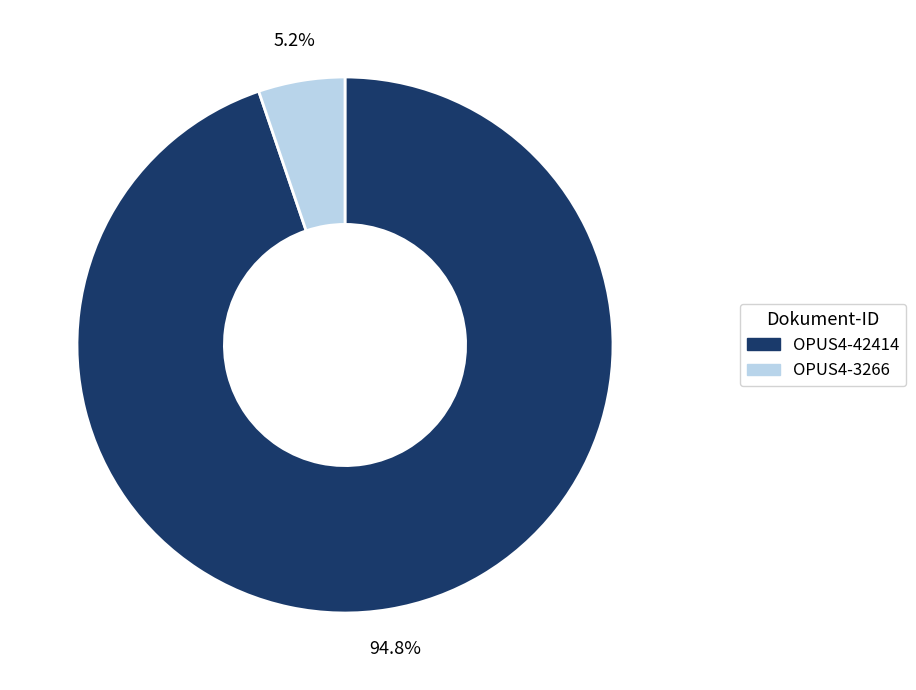

To the nearest percent, what is the combined percentage of OPUS4-3266 and OPUS4-42414?

100%